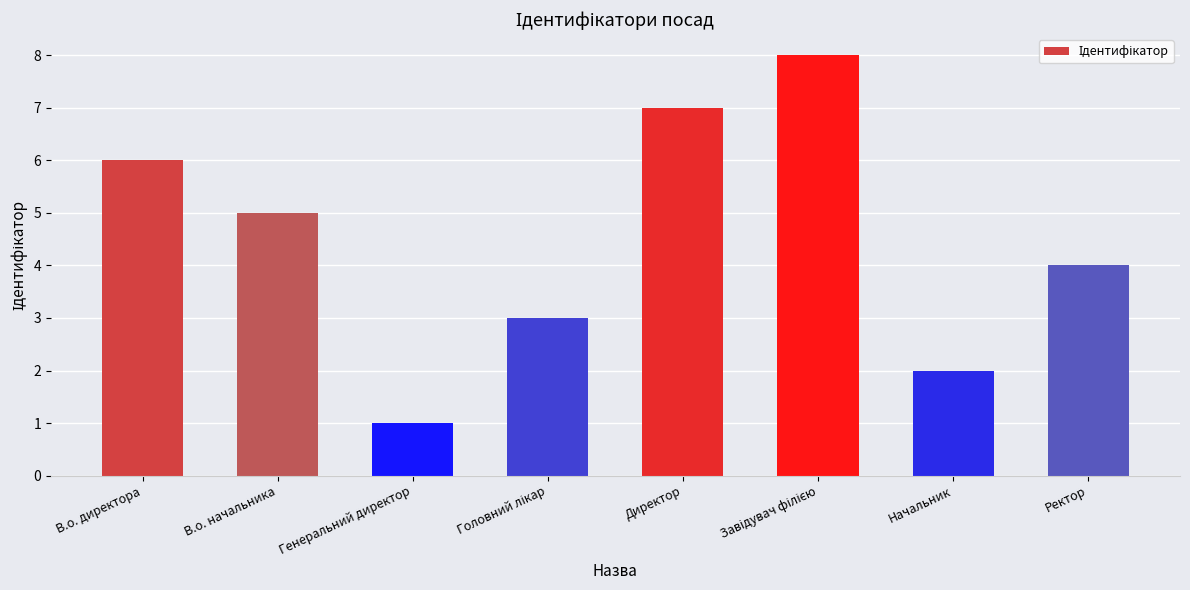

At which category does the chart reach its minimum across all series?

Генеральний директор